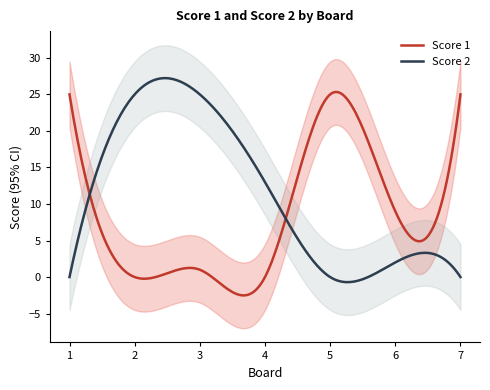

What is the highest value of the Score 2 series?

27.2